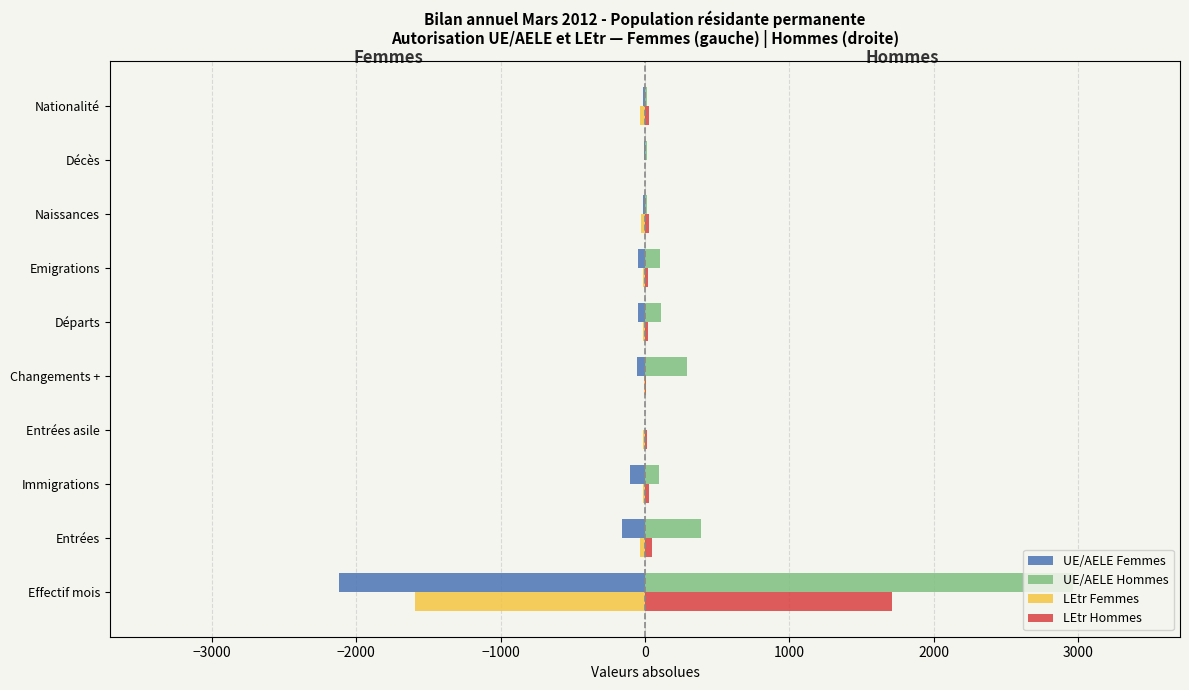

How many groups of bars are there?

10